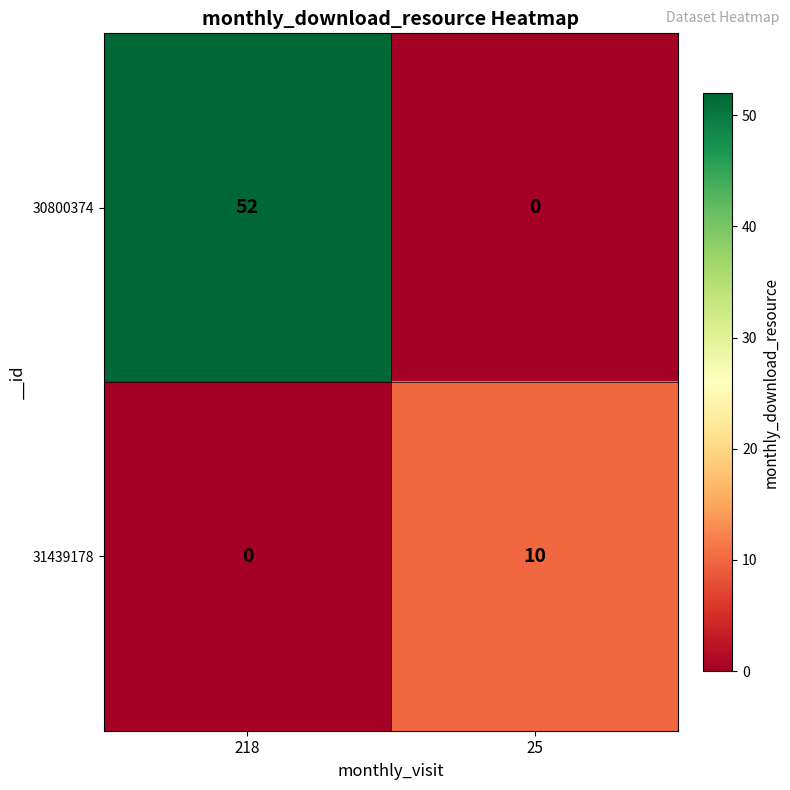

Rank the series at 25 from highest to lowest value.

31439178, 30800374